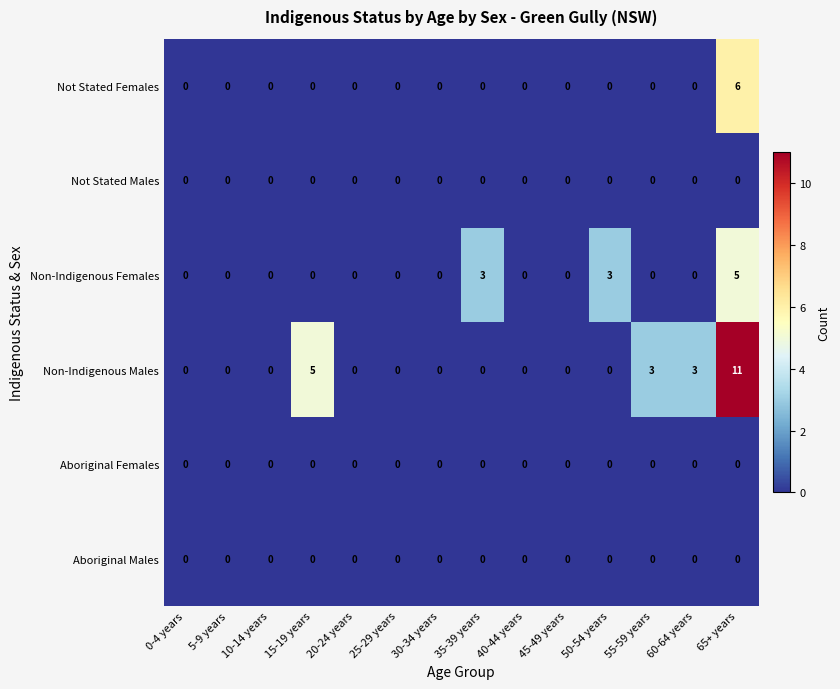

What is the total value across all series at 35-39 years?

3